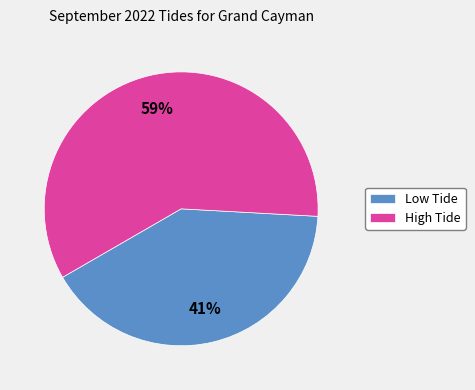

Combined, do Low Tide and High Tide account for over 50%?

Yes